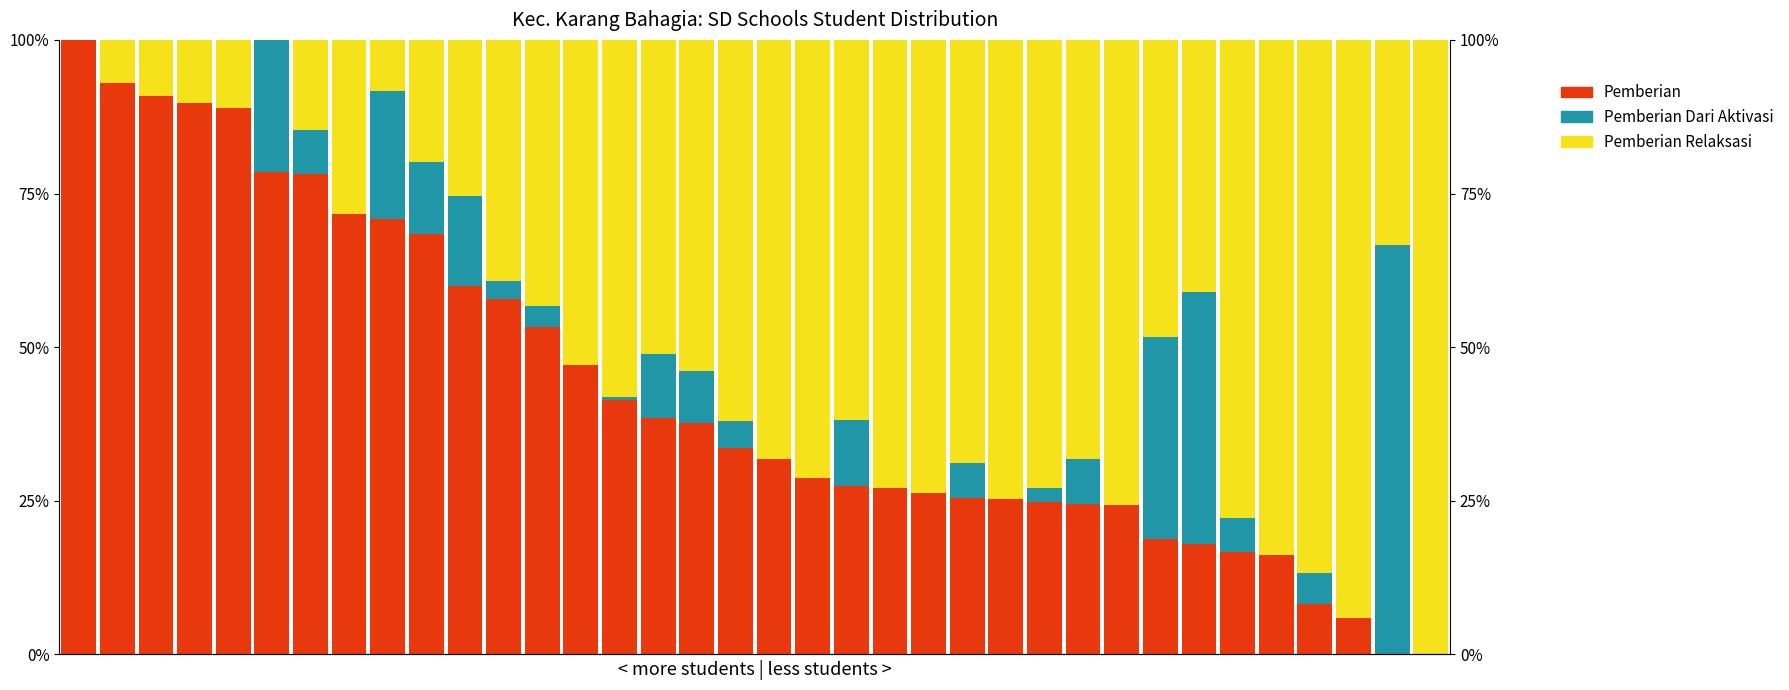

What is the approximate value of Pemberian Relaksasi at 3?

10.2